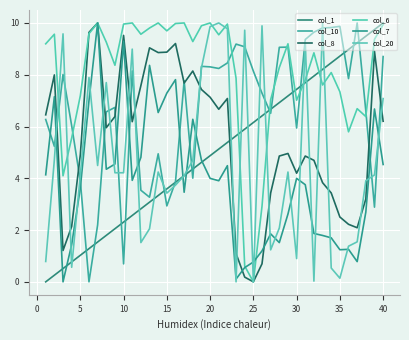

Rank the series by their maximum value, from lowest to highest.

col_1, col_10, col_8, col_6, col_7, col_20